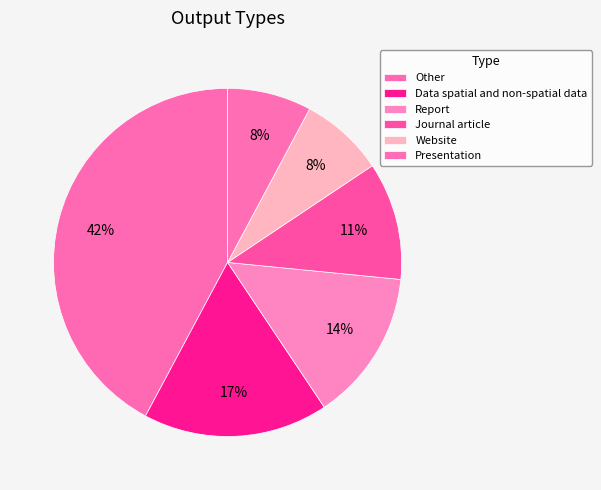

What is the largest slice in the pie chart?

Other